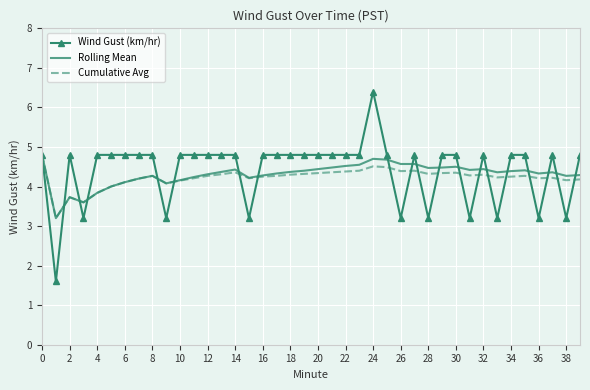

What is the lowest value of the Rolling Mean series?

3.2